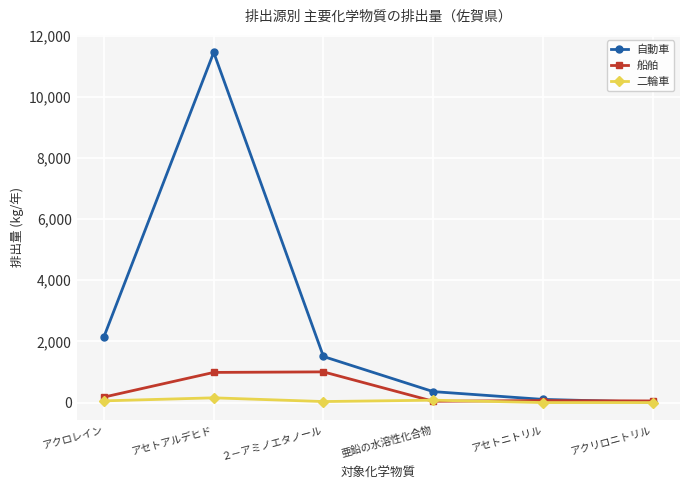

Is the value of 二輪車 at アセトアルデヒド greater than the value of 自動車 at ２－アミノエタノール?

No